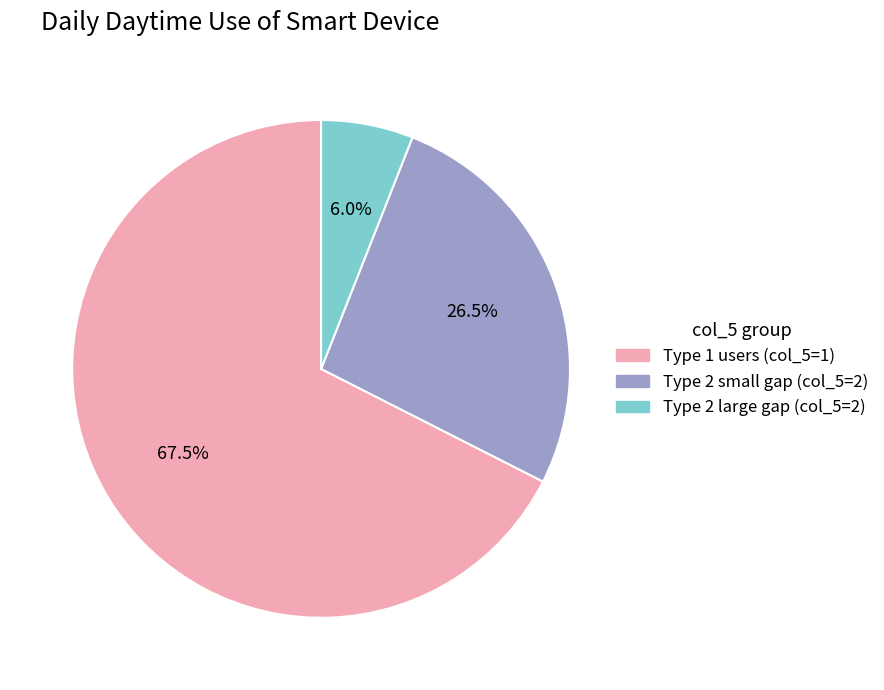

Rank the categories by value from lowest to highest.

Type 2 large gap (col_5=2), Type 2 small gap (col_5=2), Type 1 users (col_5=1)